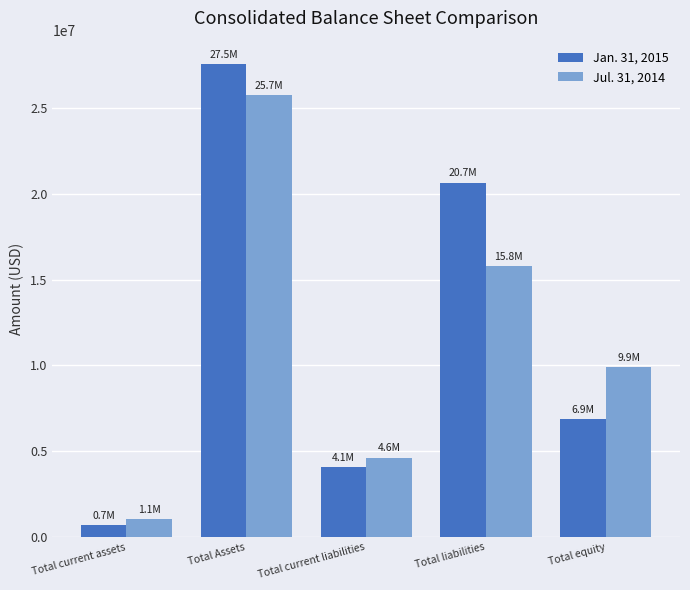

The Jul. 31, 2014 series shows 9924116 at Total equity. True or false?

True